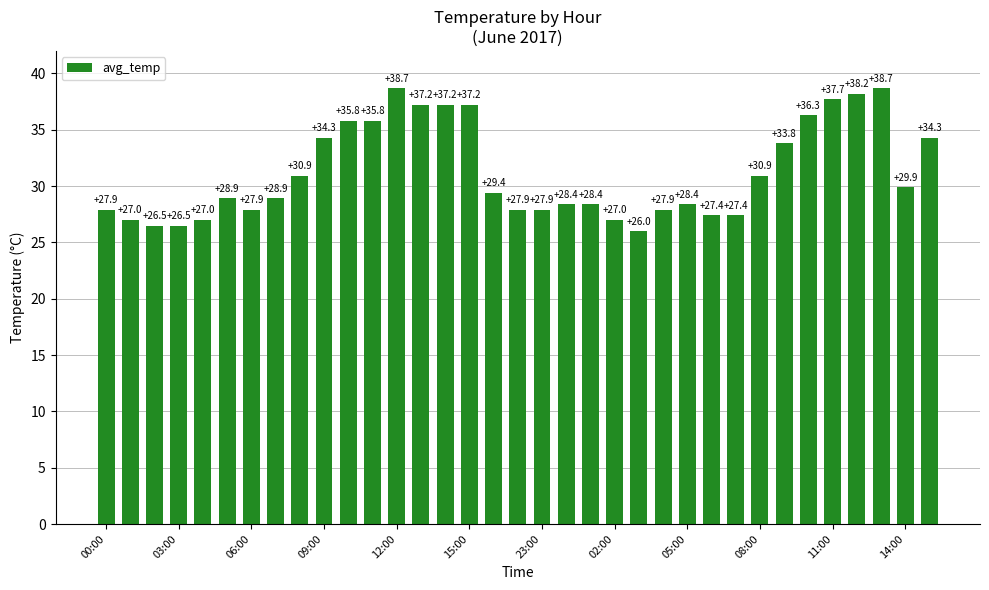

Reading left to right, transcribe all the data shown in this chart.

27.9	27.0	26.5	26.5	27.0	28.9	27.9	28.9	30.9	34.3	35.8	35.8	38.7	37.2	37.2	37.2	29.4	27.9	27.9	28.4	28.4	27.0	26.0	27.9	28.4	27.4	27.4	30.9	33.8	36.3	37.7	38.2	38.7	29.9	34.3